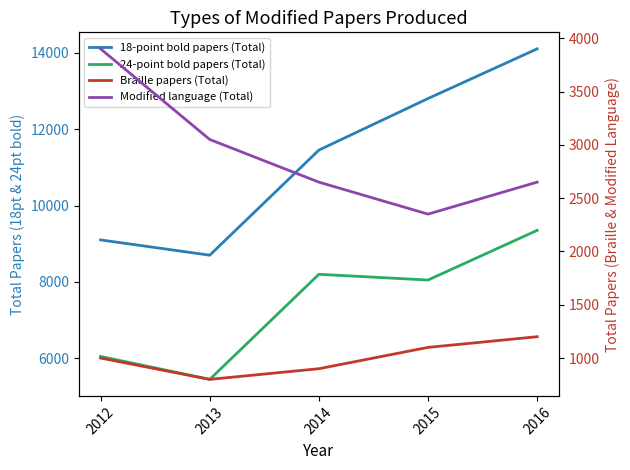

Which category has the lowest value in the Braille papers (Total) series?

2013